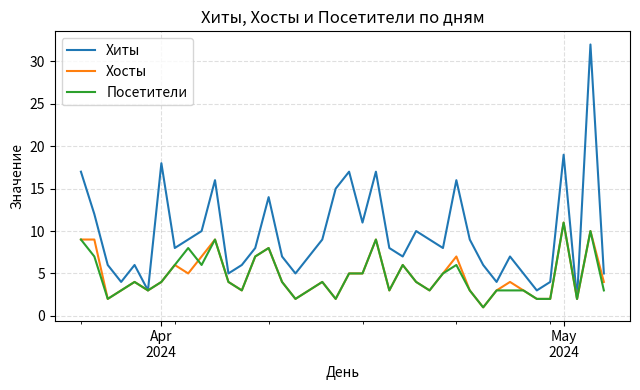

What is the highest value of the Посетители series?

11